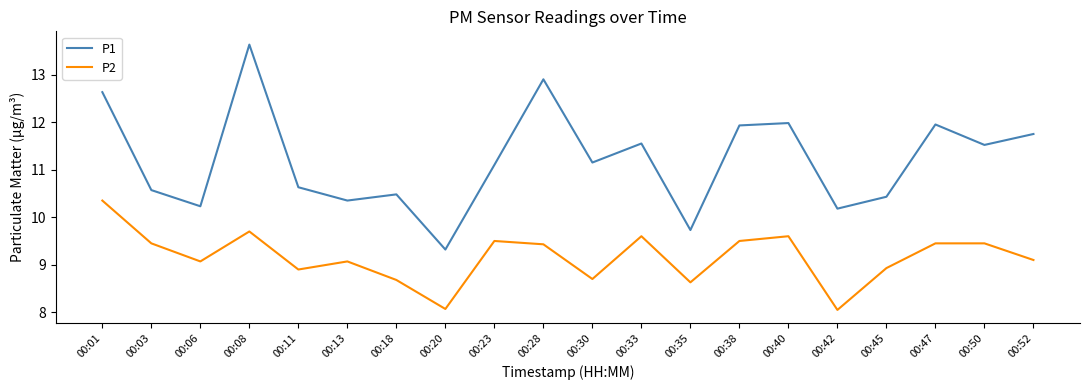

True or false: P2 has more than 0 interior local peaks.

True